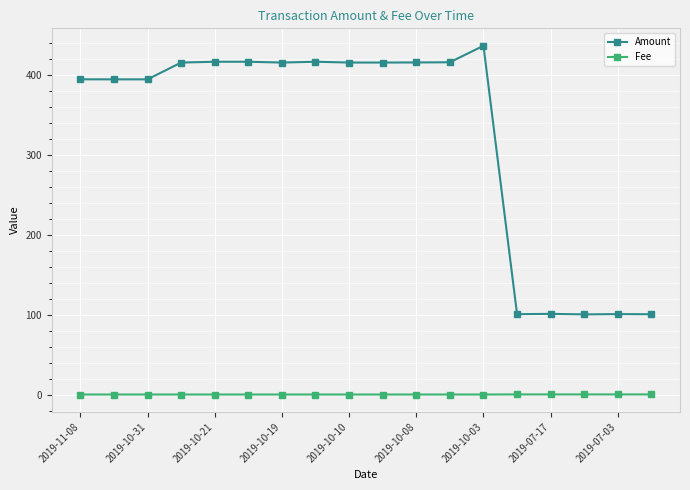

What is the value of the Amount point at the 5th from the left?

416.0